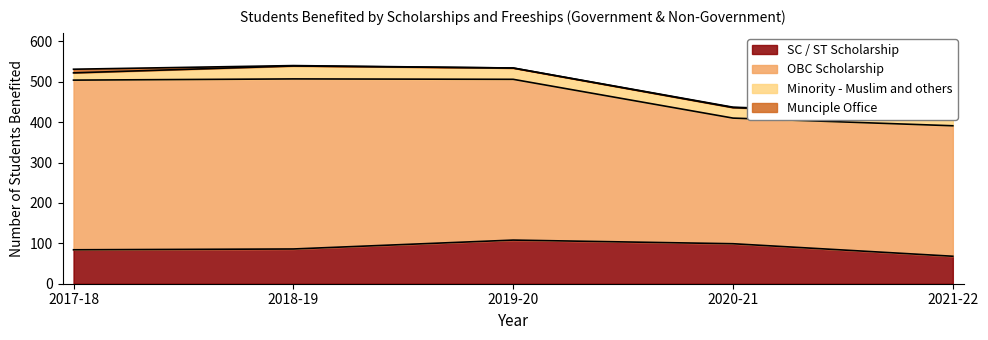

Which series has the largest range (max minus min)?

OBC Scholarship